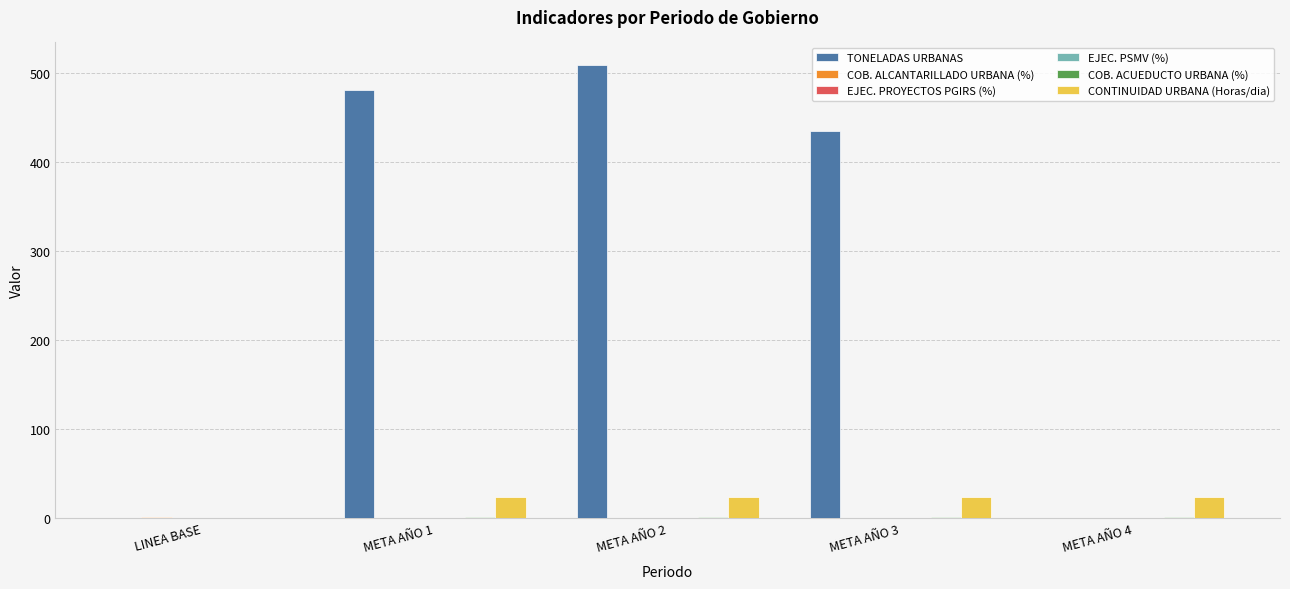

Count the number of categories in the chart.

5